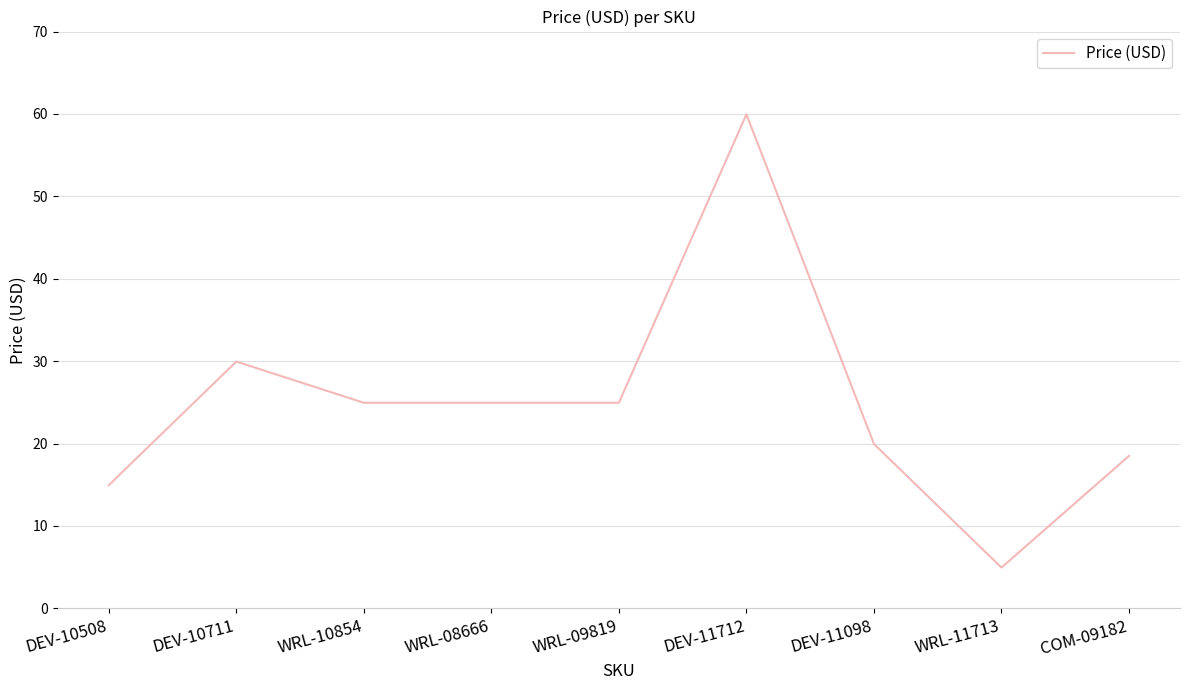

Where is the data nearest to the value 32?

DEV-10711